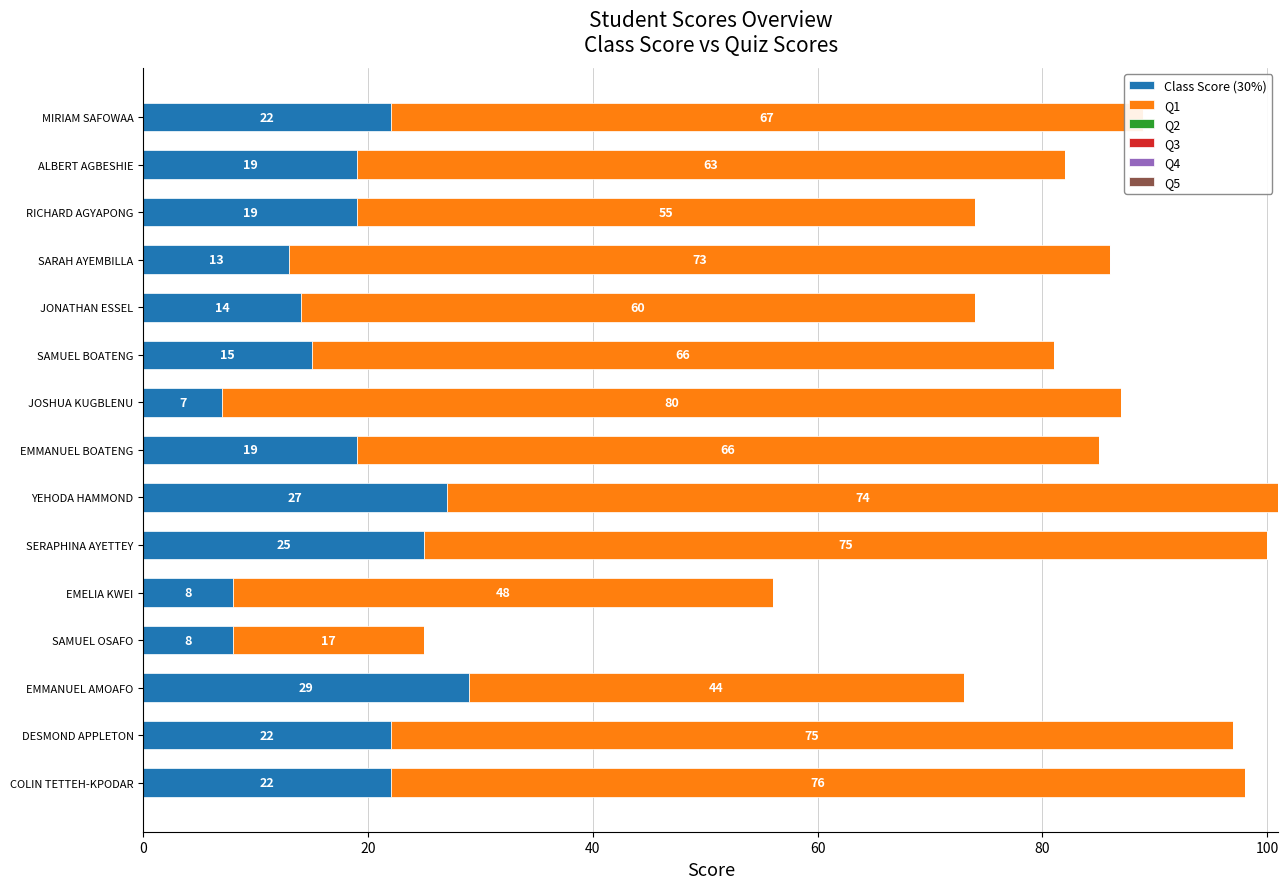

What is the difference between the Class Score (30%) values at EMMANUEL BOATENG and SERAPHINA AYETTEY?

6